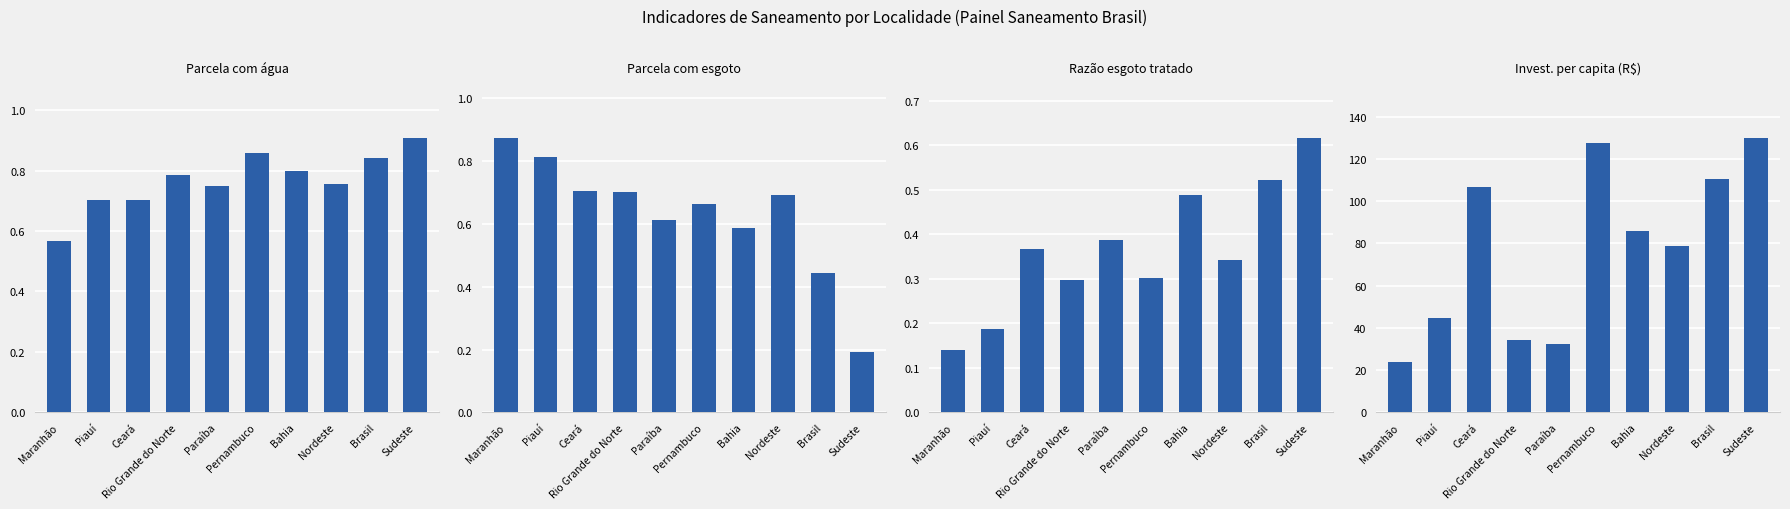

What position from the left is Maranhão?

1